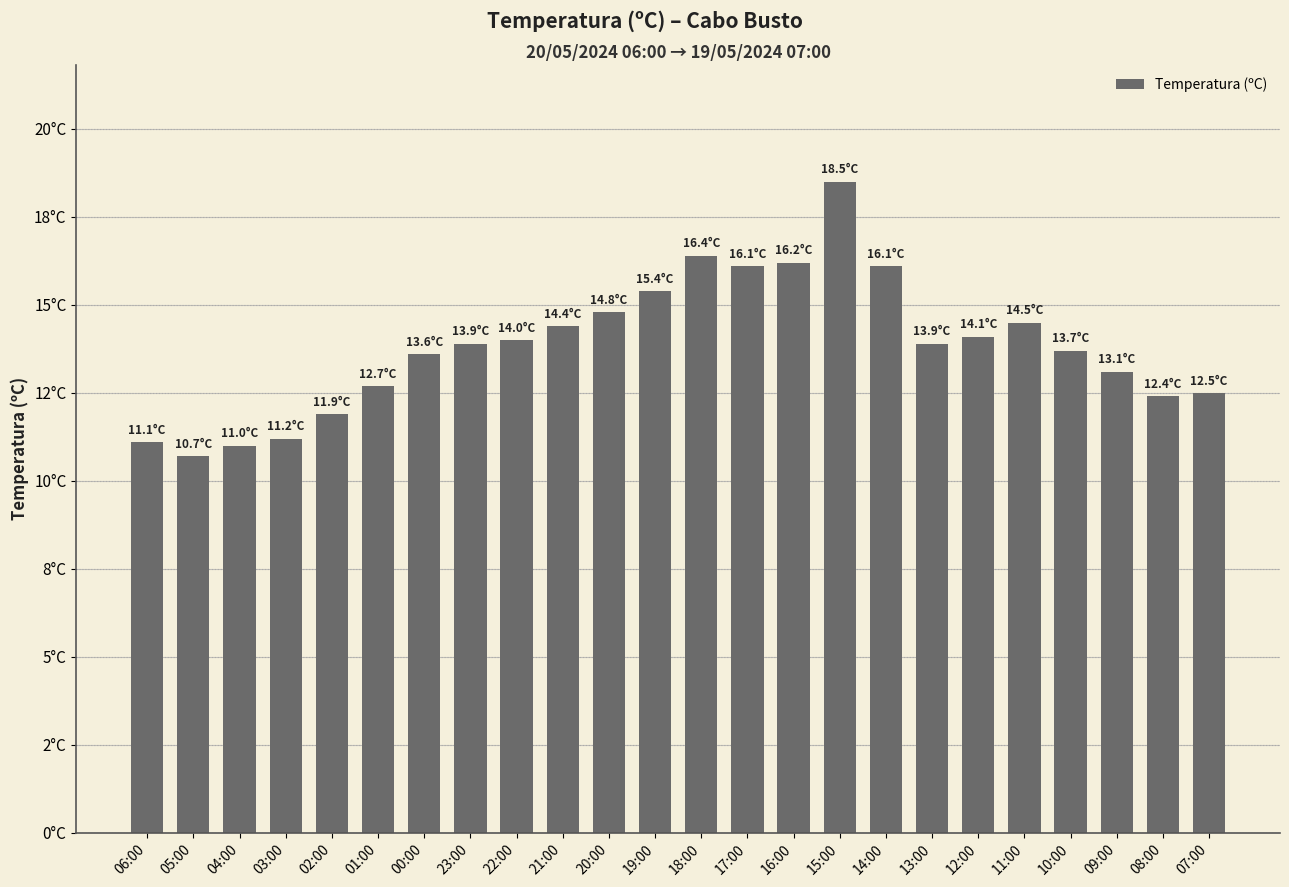

What is the label of the 7th bar from the right?

13:00